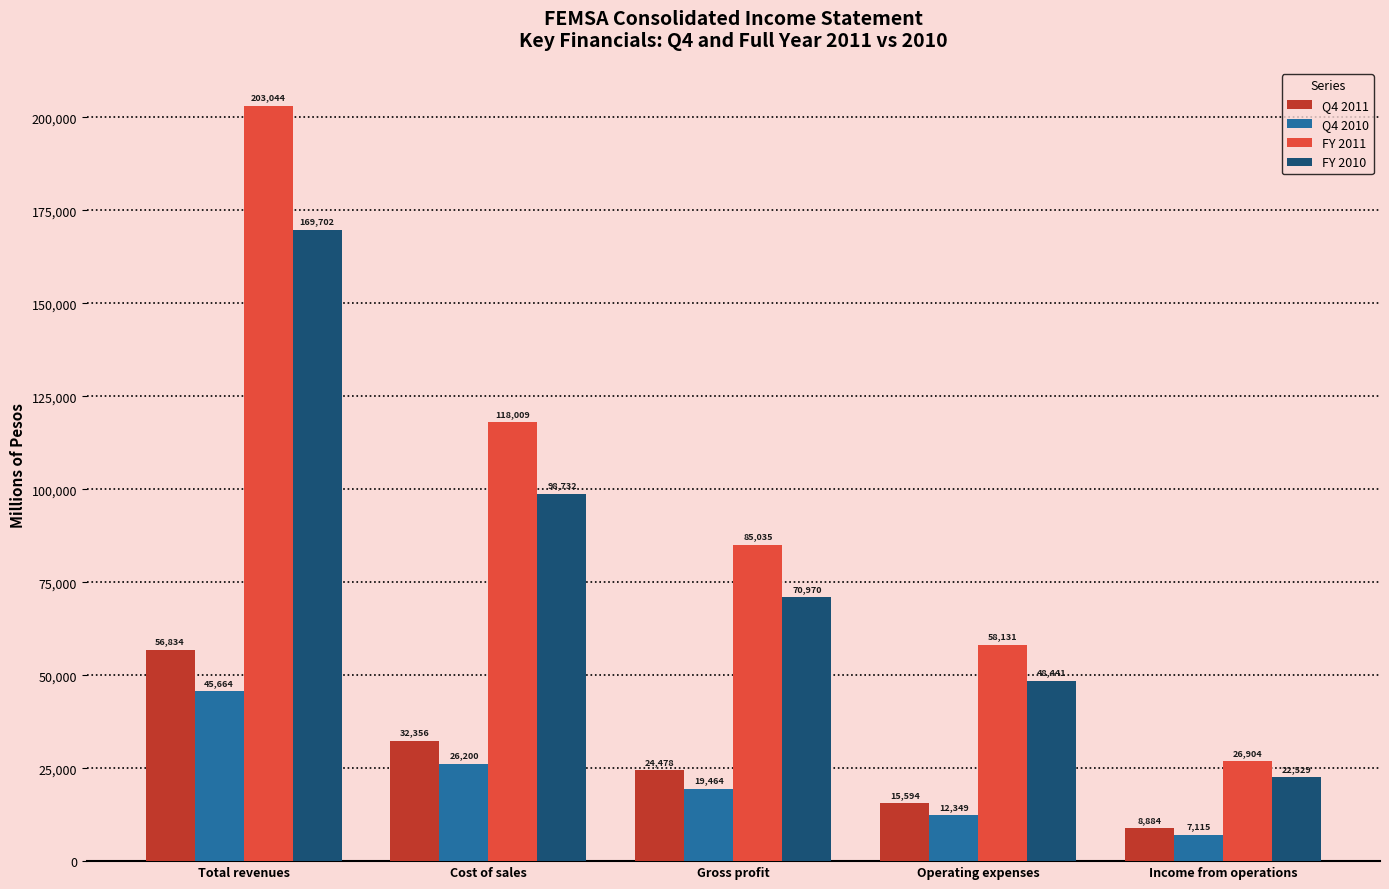

How many distinct data groups are displayed?

4